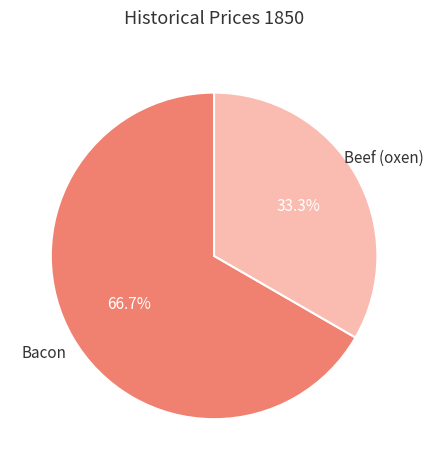

Approximately how many times larger is the value at Beef (oxen) compared to Bacon?

0.5